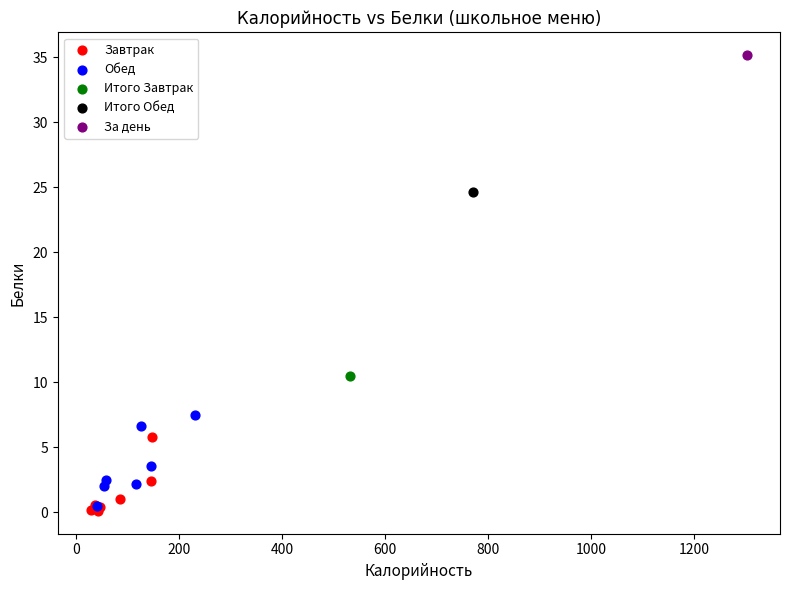

What are all the series names shown in the legend?

Завтрак, Обед, Итого Завтрак, Итого Обед, За день